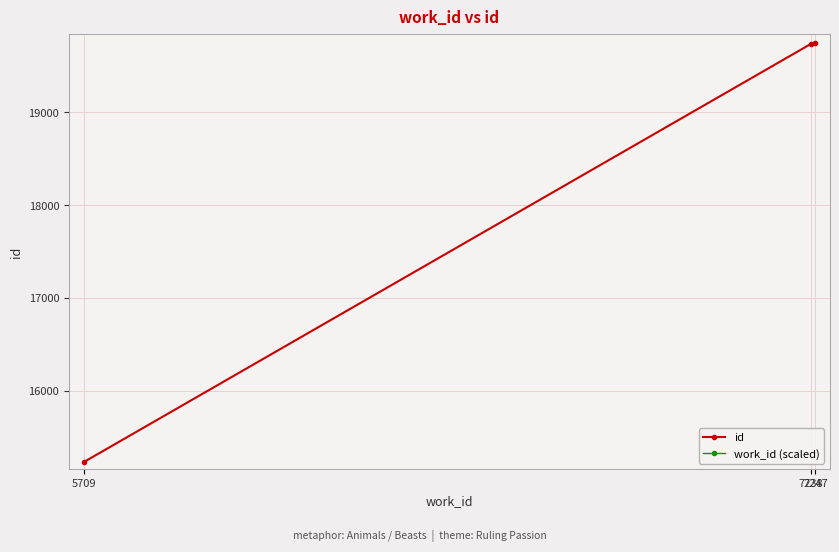

How many distinct data groups are displayed?

2